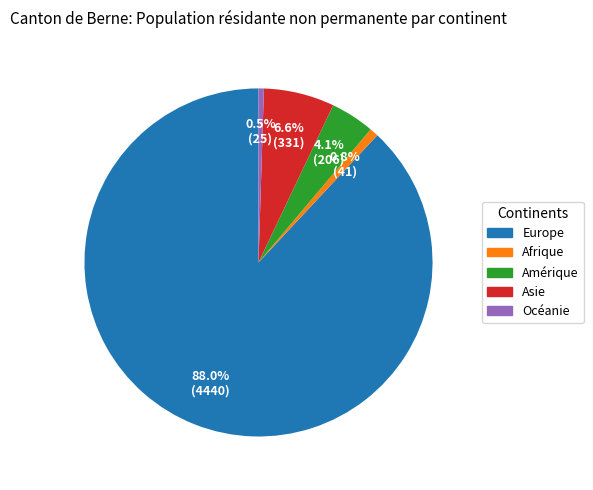

What portion of the pie excludes Amérique?

95.9%